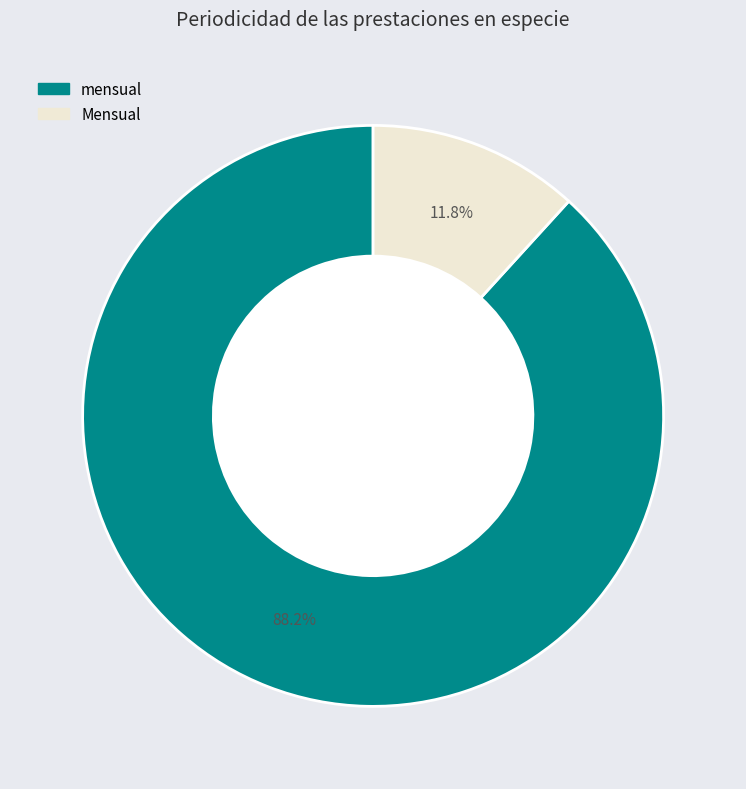

How many segments does this pie chart have?

2